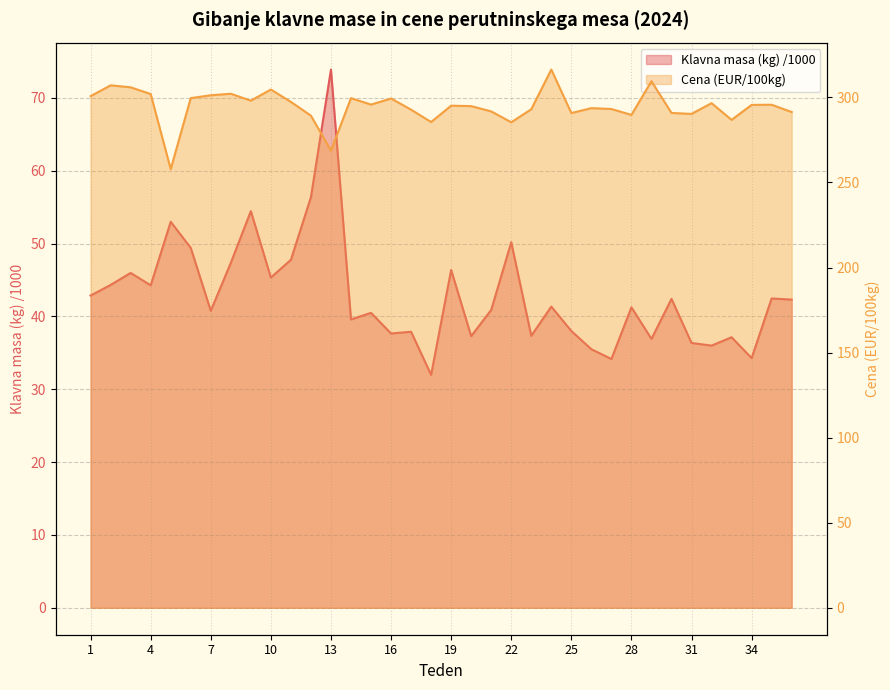

Reading right to left, extract all data points from this chart.

Klavna masa (kg): 36=42.3	35=42.5	34=34.3	33=37.1	32=36.0	31=36.4	30=42.4	29=36.9	28=41.2	27=34.2	26=35.5	25=38.0	24=41.3	23=37.3	22=50.2	21=40.9	20=37.3	19=46.4	18=32.0	17=37.9	16=37.7	15=40.5	14=39.6	13=73.9	12=56.4	11=47.8	10=45.3	9=54.4	8=47.3	7=40.8	6=49.4	5=53.0	4=44.3	3=46.0	2=44.3	1=42.9
Cena (EUR/100kg): 36=291.4	35=295.7	34=295.6	33=286.8	32=296.6	31=290.3	30=290.9	29=309.5	28=289.7	27=293.2	26=293.7	25=290.8	24=316.4	23=293.0	22=285.4	21=291.8	20=294.9	19=295.1	18=285.5	17=292.8	16=299.3	15=295.8	14=299.5	13=268.7	12=289.2	11=297.4	10=304.6	9=298.1	8=302.1	7=301.2	6=299.6	5=257.8	4=302.0	3=305.9	2=307.1	1=300.7